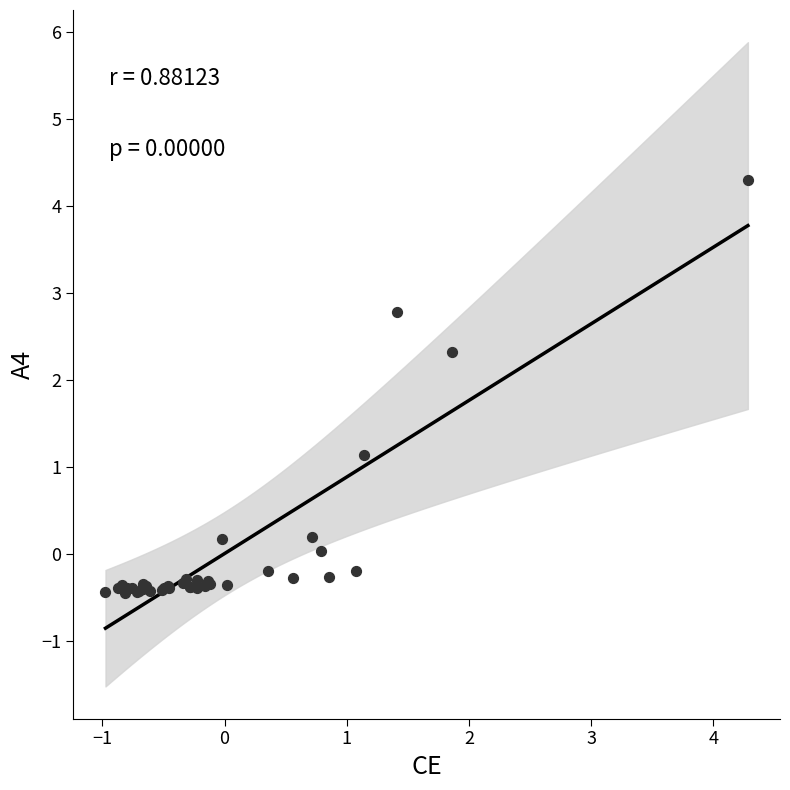

What Y value in the scatter plot is closest to 1?

1.1